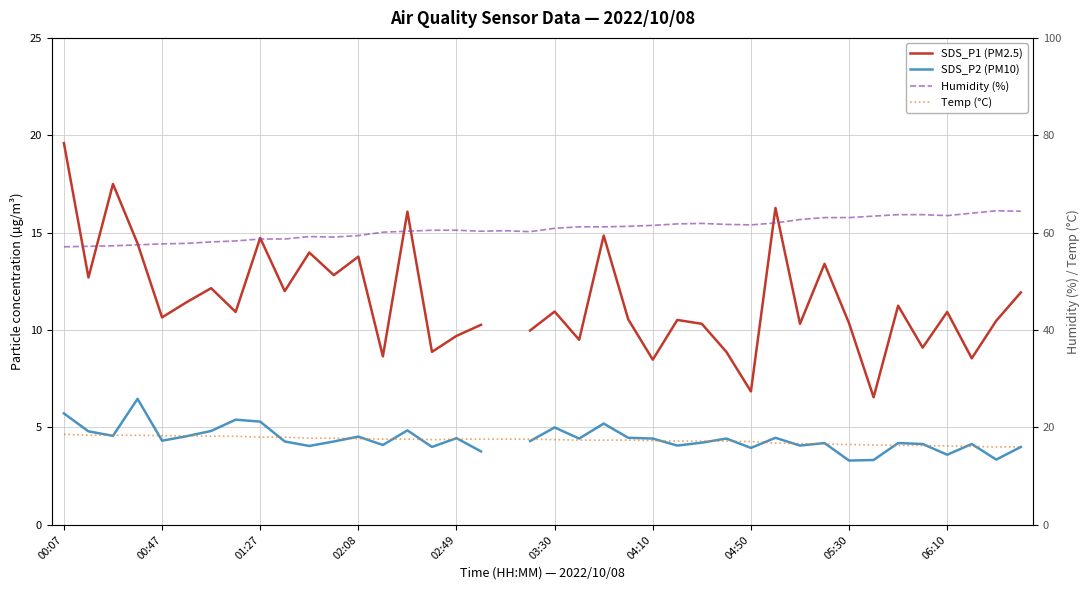

Which series changed the most between 00:47 and 33?

Humidity (%)